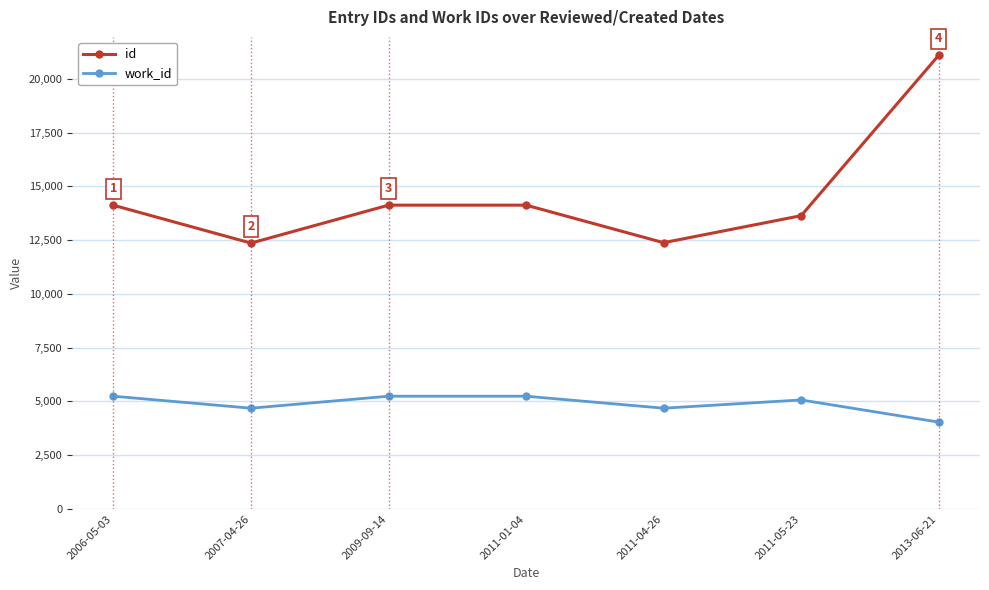

What is the difference between the second highest and minimum values in the work_id series?

1204